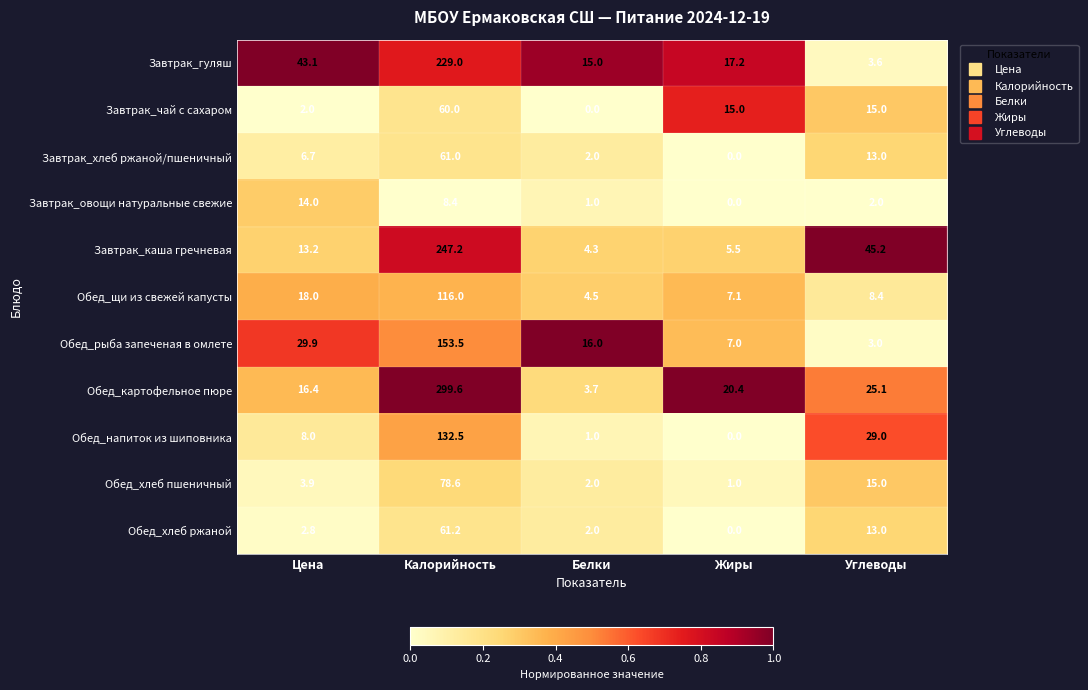

Which series has the largest total across all categories?

Обед_картофельное пюре